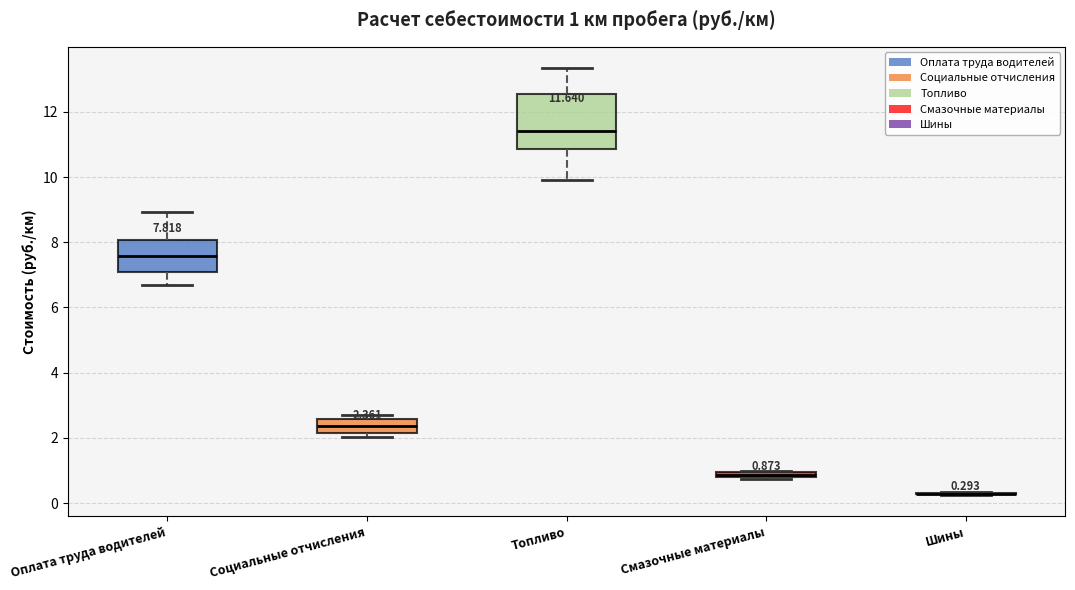

Comparing the boxes themselves (not the whiskers), which one is the tallest?

Топливо